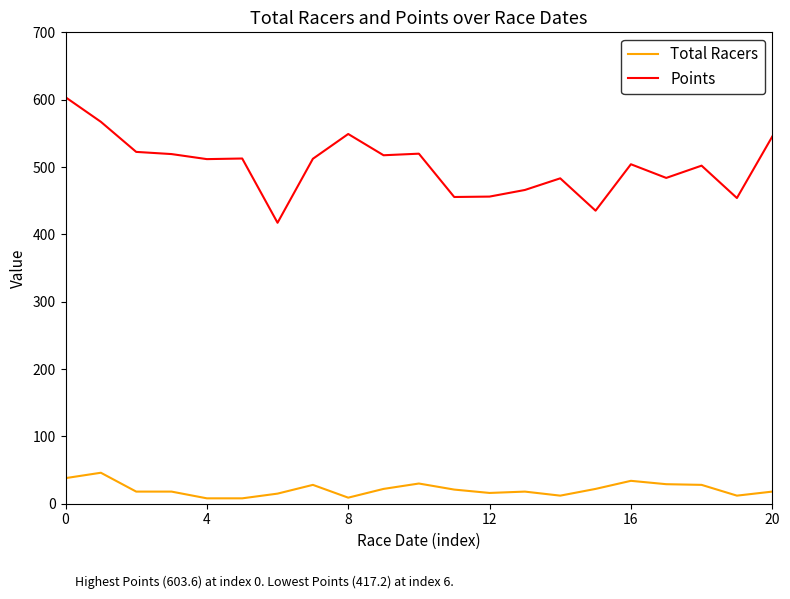

True or false: Total Racers and Points intersect in this chart.

False